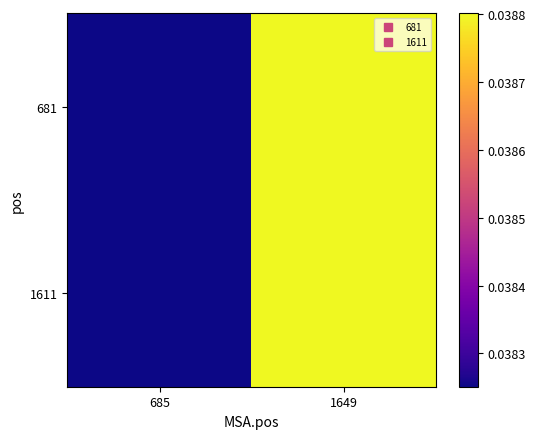

Which label corresponds to the largest value in the chart?

1649